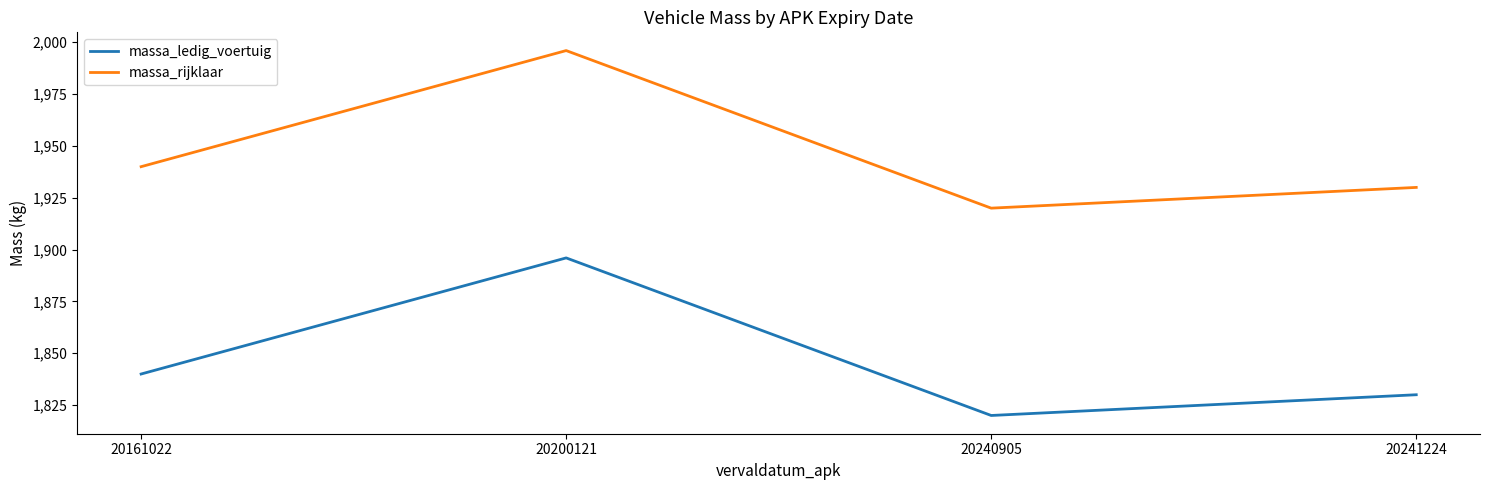

List the labels in order of massa_ledig_voertuig value, largest first.

20200121, 20161022, 20241224, 20240905